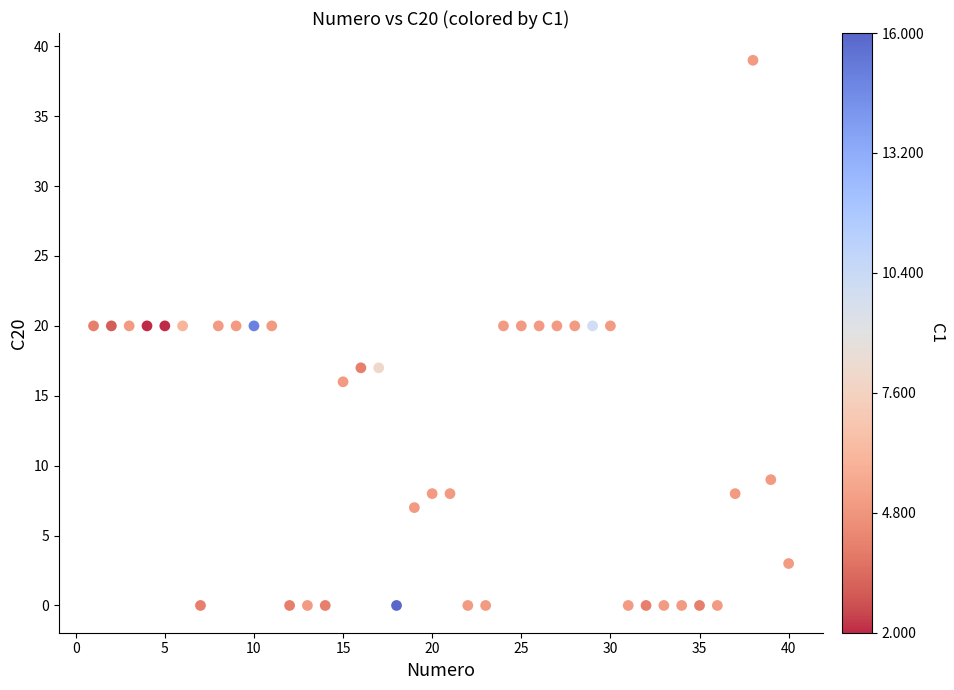

What is the range of X values (max minus min)?

39